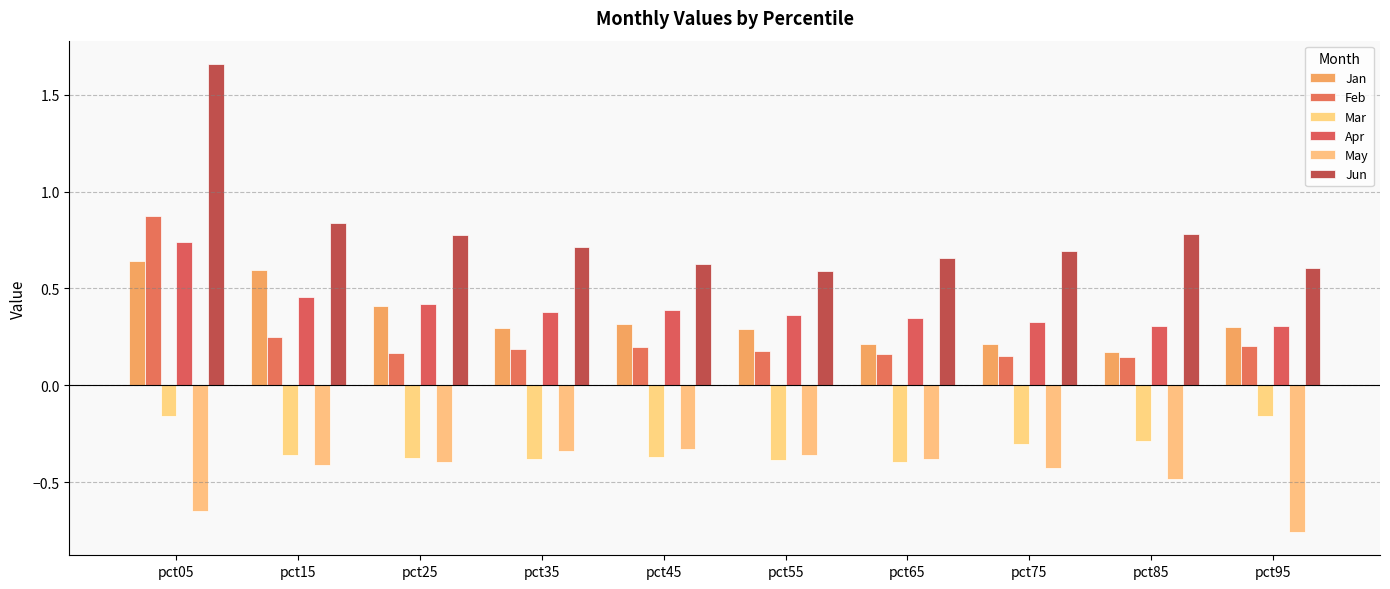

Rank the series at pct55 from lowest to highest value.

Mar, May, Feb, Jan, Apr, Jun